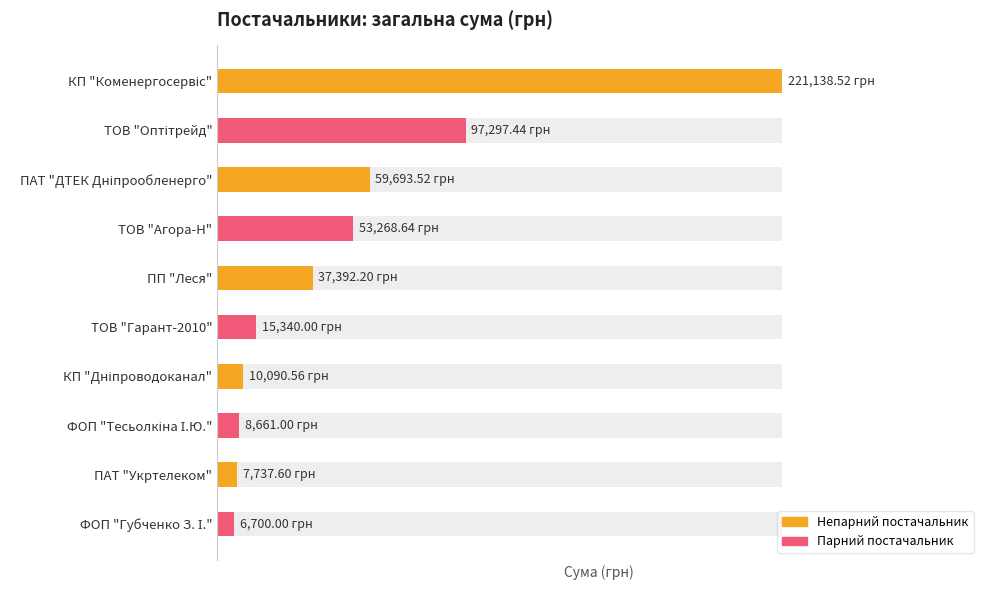

List the labels in order of value, largest first.

КП "Коменергосервіс", ТОВ "Оптітрейд", ПАТ "ДТЕК Дніпрообленерго", ТОВ "Агора-Н", ПП "Леся", ТОВ "Гарант-2010", КП "Дніпроводоканал", ФОП "Тесьолкіна І.Ю.", ПАТ "Укртелеком", ФОП "Губченко З. І."